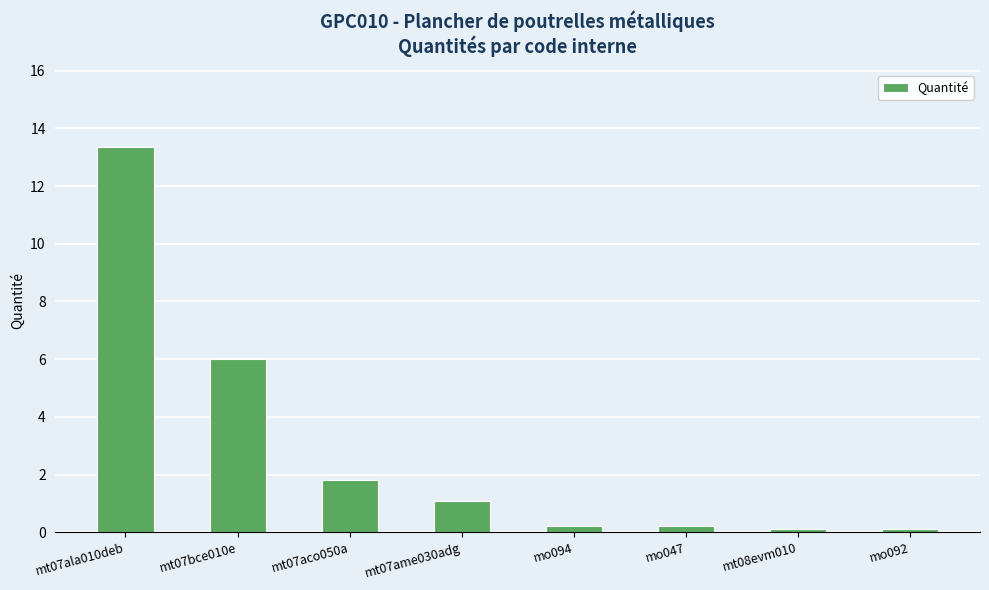

The chart shows a value of 13.4 at mt07ala010deb. True or false?

True